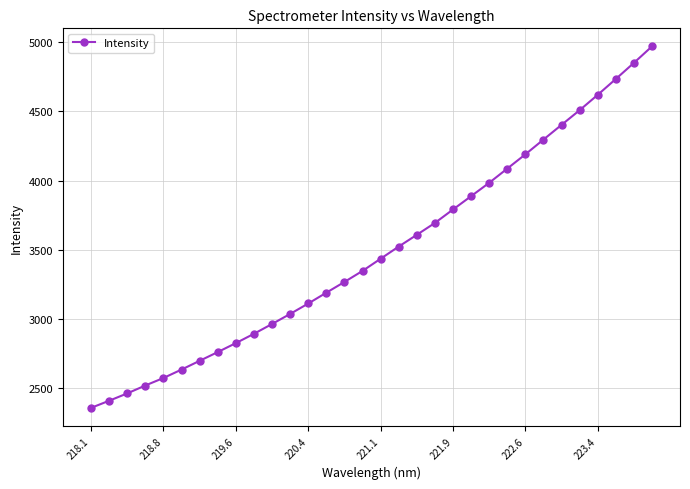

What is the difference between the maximum and minimum values?

2612.3